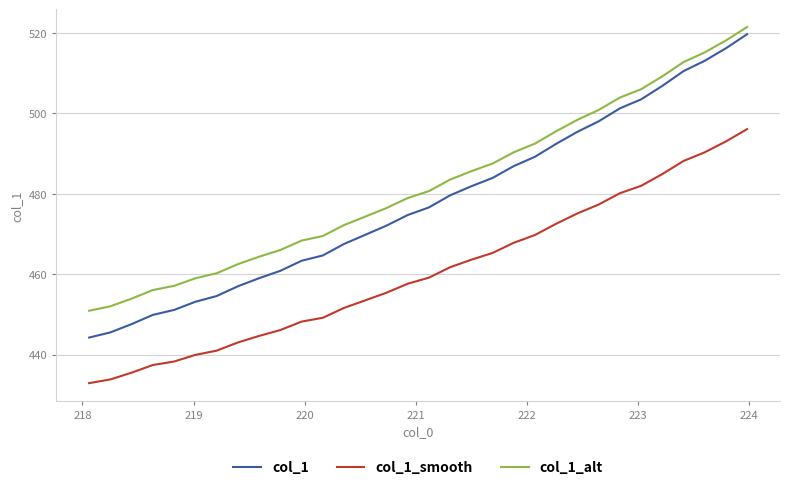

What is the difference between the maximum and minimum values in the col_1 series?

75.4